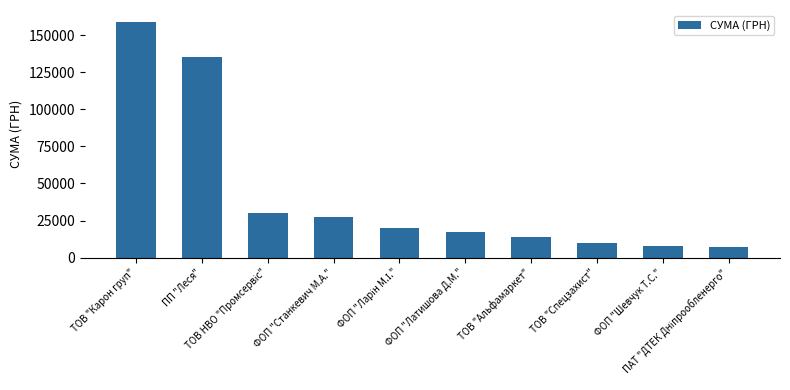

What is the average value?

42642.2